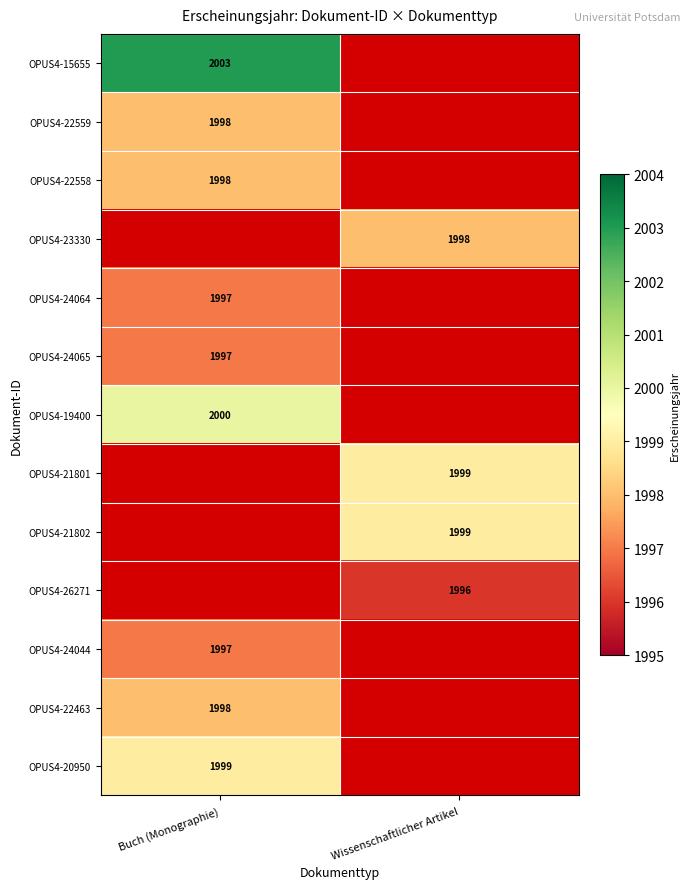

The OPUS4-23330 series shows 2934 at Wissenschaftlicher Artikel. True or false?

False